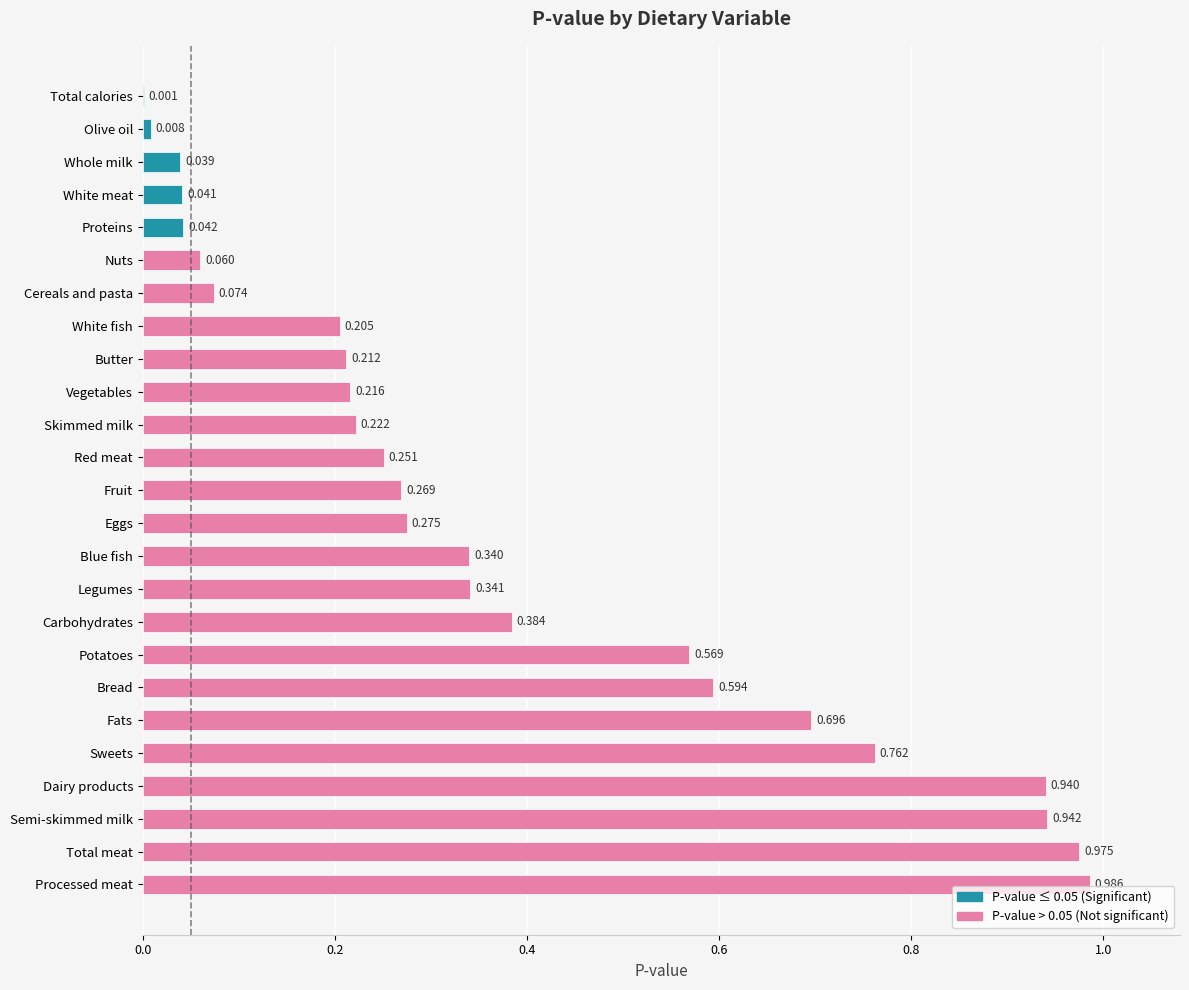

Between Semi-skimmed milk and Fruit, which is larger?

Semi-skimmed milk